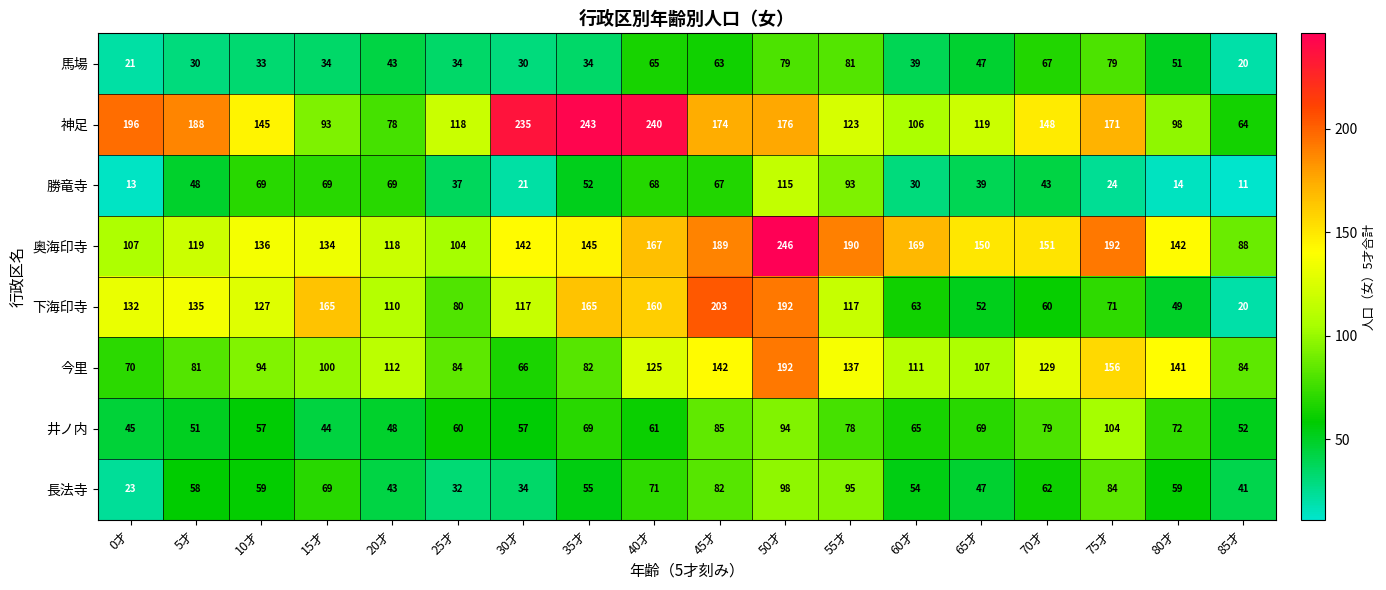

What is the maximum value shown in the chart?

246